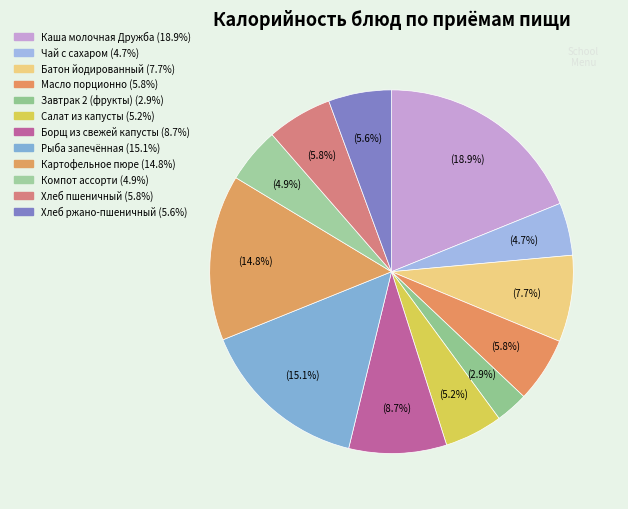

How many slices are in this pie chart?

12